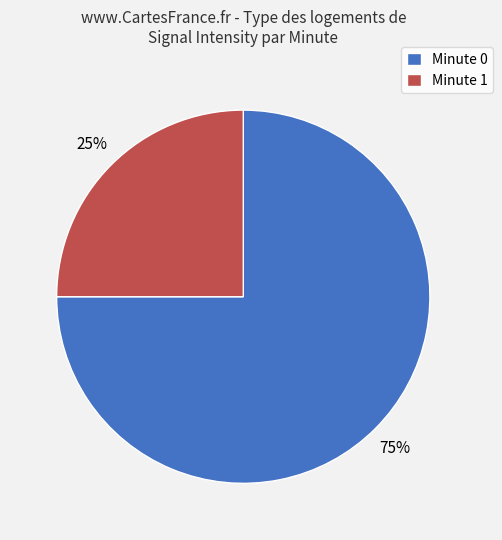

To the nearest percent, what portion does Minute 0 represent?

75%